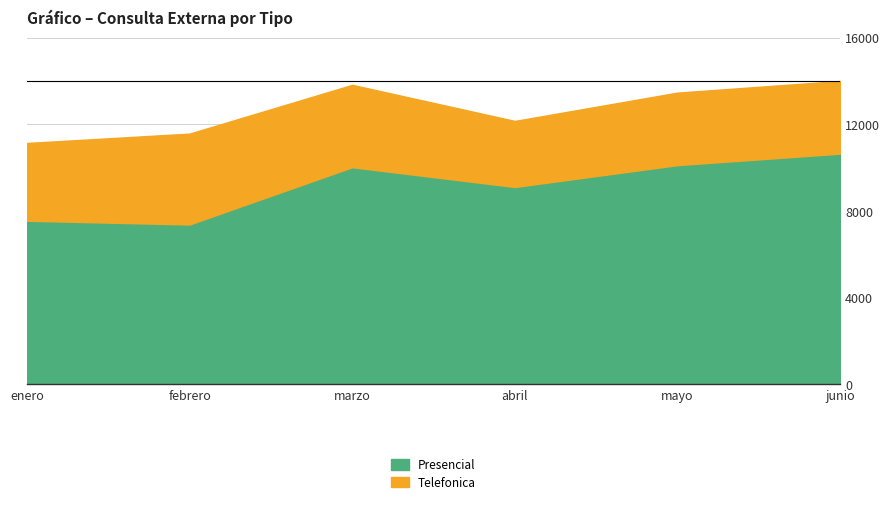

True or false: Presencial and Telefonica cross at least once.

False